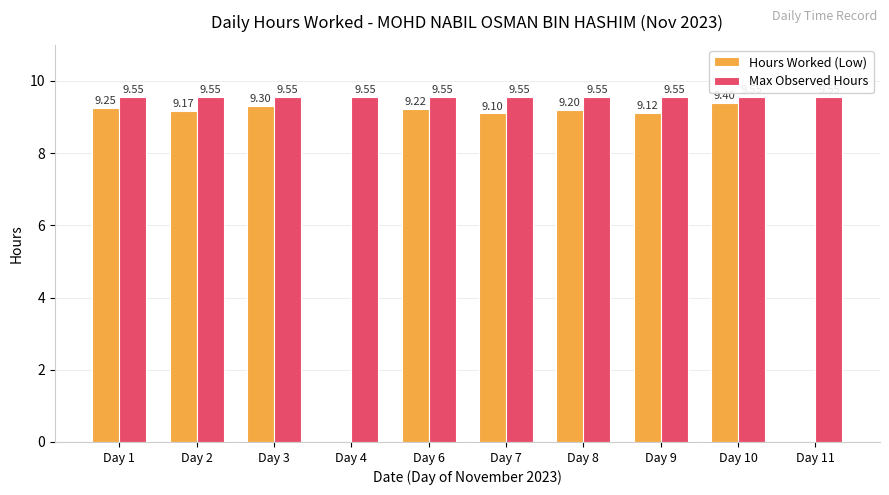

Between Day 2 and Day 8, which series saw the biggest shift?

Hours Worked (Low)